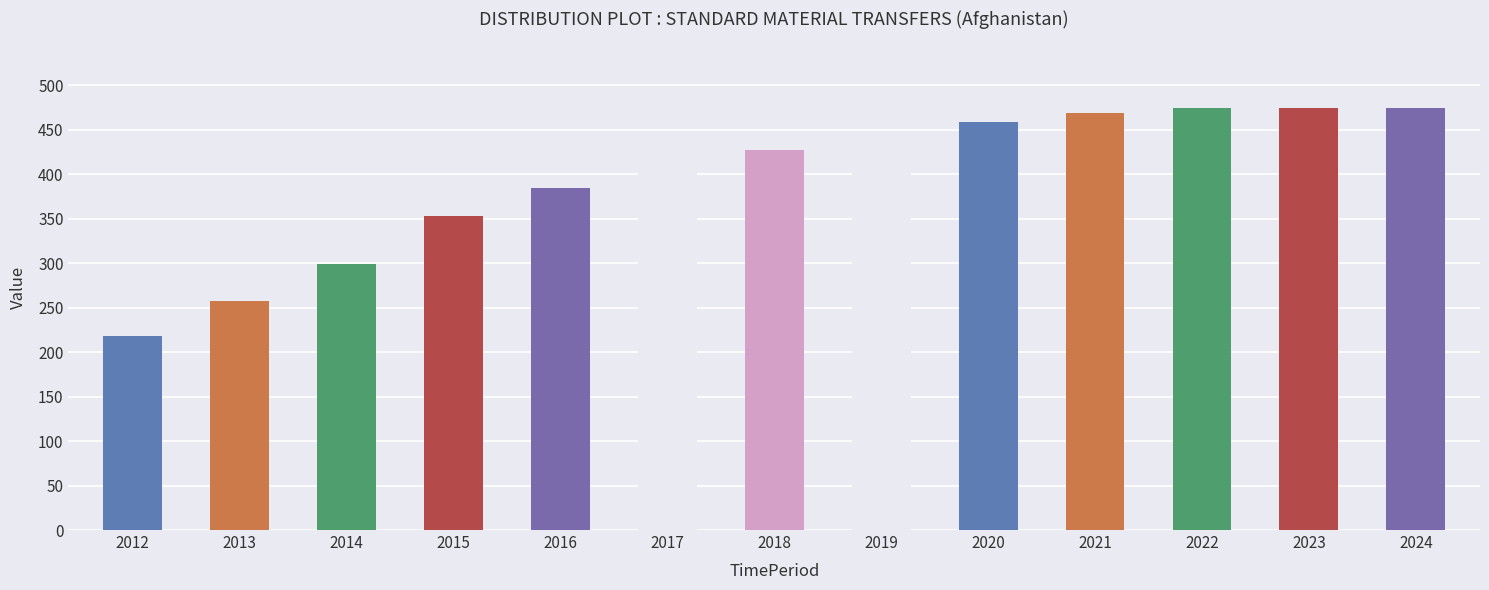

At which category does the chart reach its minimum across all series?

2012